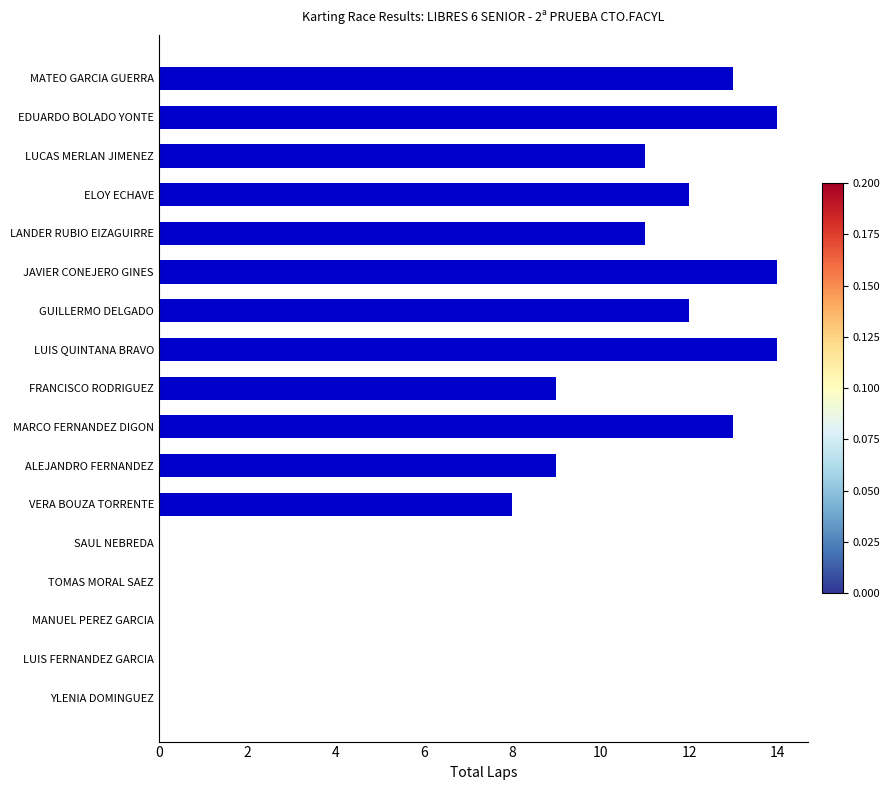

What is the sum of all values?

140